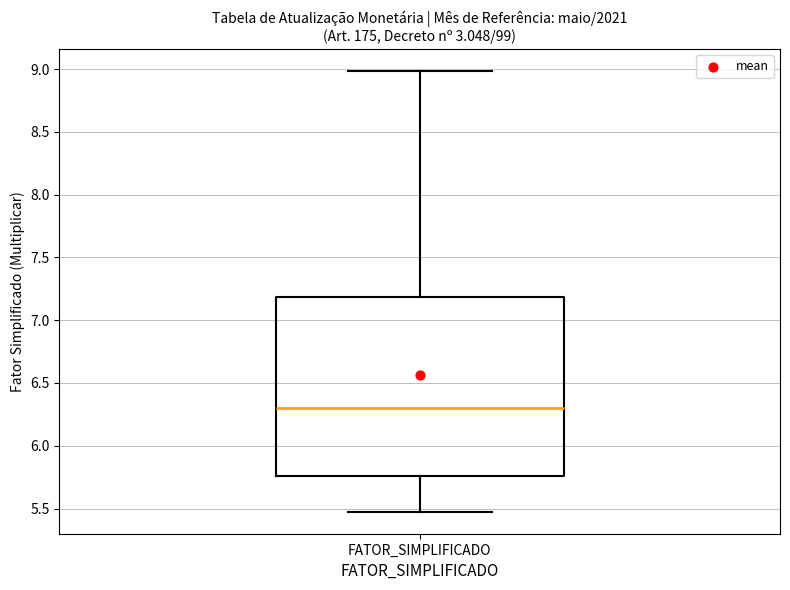

Transcribe this box plot: give where the median line is, the range the box spans, and where the two whiskers end, as read against the y-axis. The values are not printed on the chart, so give them approximately, as read against the axis.

median 6.30, box 5.75 to 7.20, whiskers 5.45 to 9.00